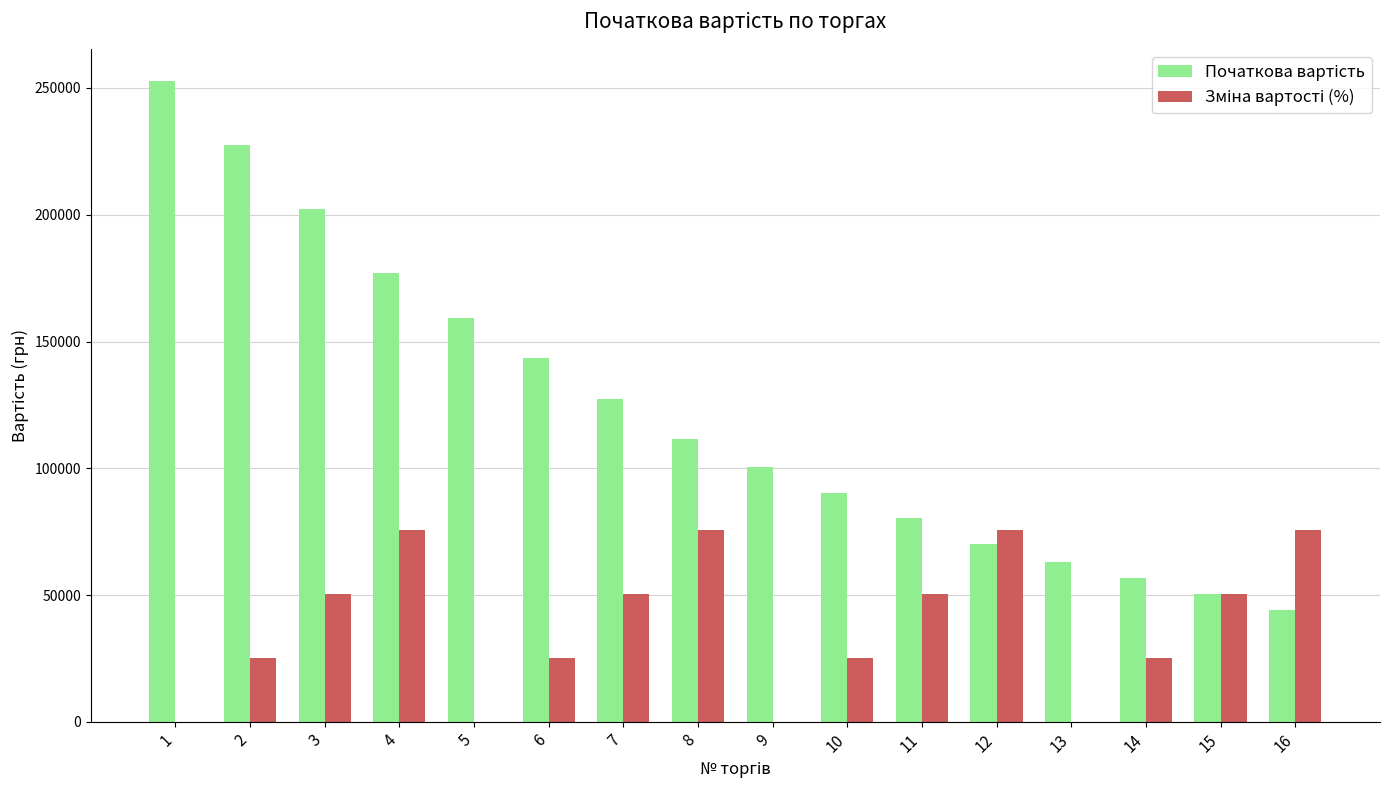

What is the total value across all series at 16?

120078.2